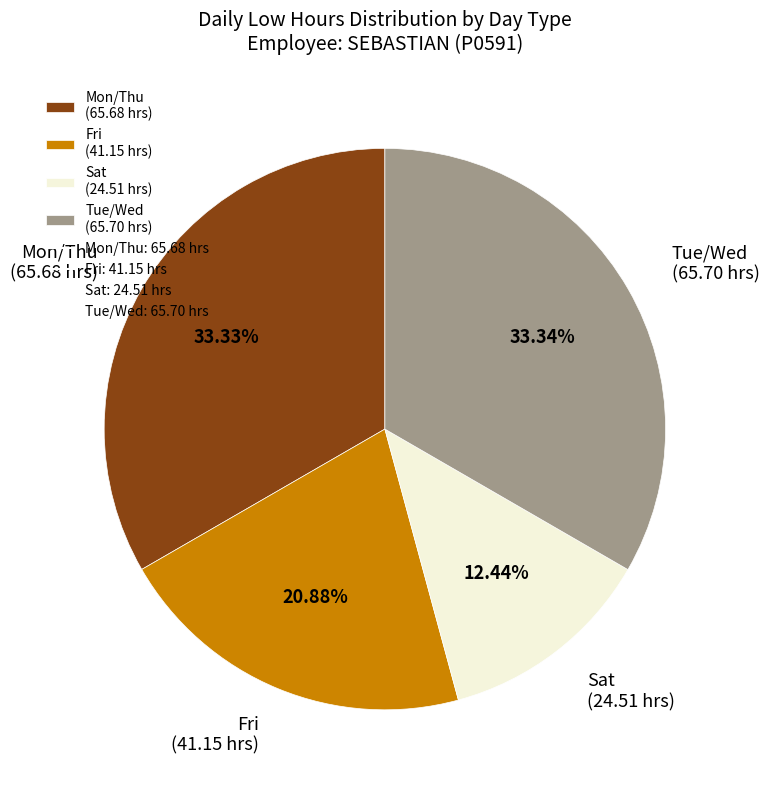

Do Fri (41.15 hrs) and Sat (24.51 hrs) together represent more than half of the pie?

No